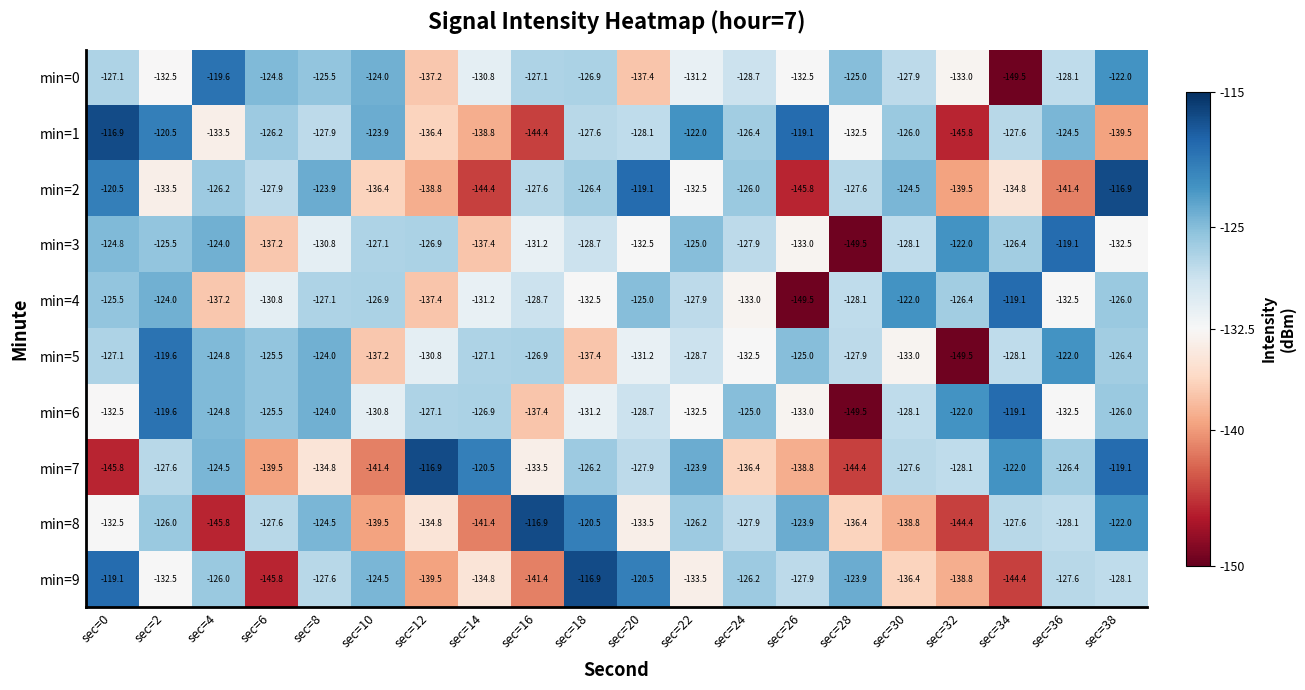

The value of min=6 at sec=18 is -131.2. True or false?

True